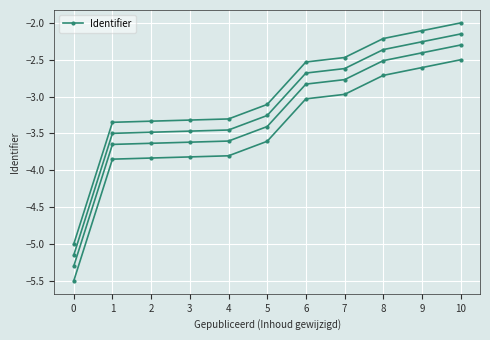

List the labels in order of value, smallest first.

0, 1, 2, 3, 4, 5, 6, 7, 8, 9, 10